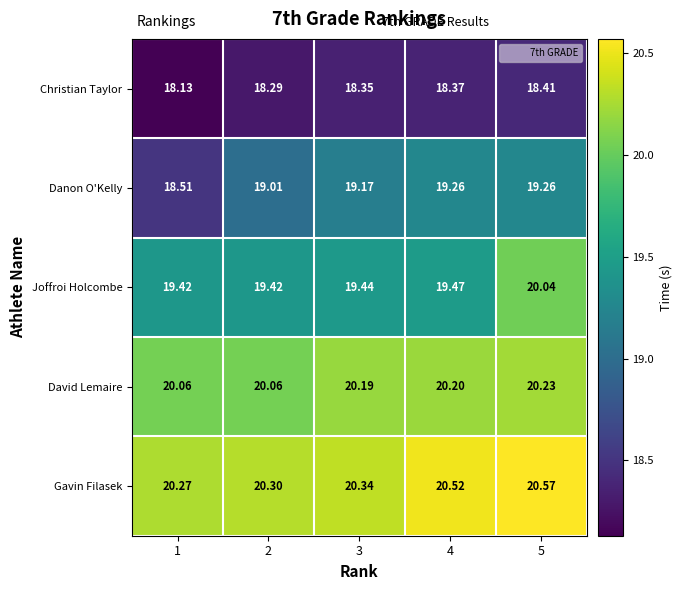

List the series in order of their peak value, lowest first.

Christian Taylor, Danon O'Kelly, Joffroi Holcombe, David Lemaire, Gavin Filasek